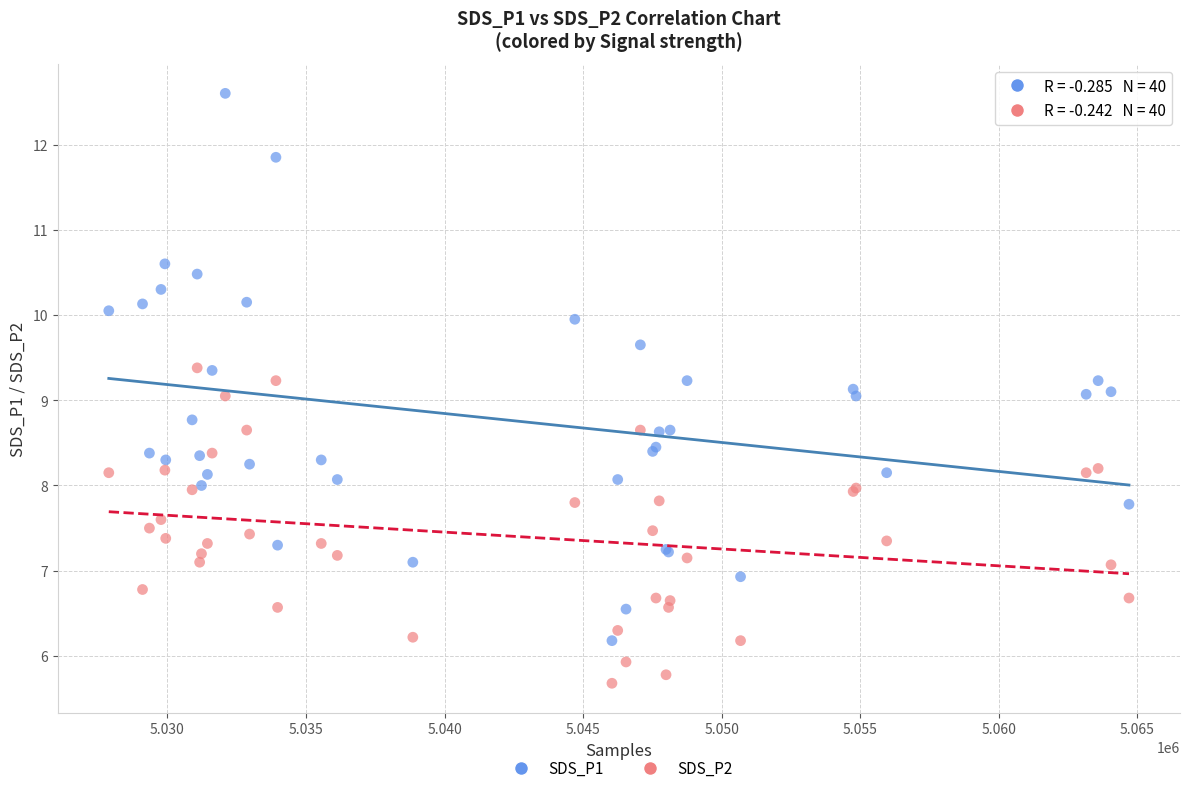

Which series contains the highest Y value?

SDS_P1